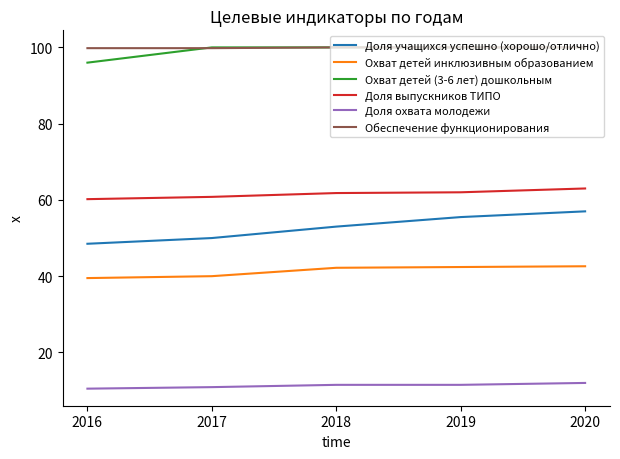

Which series has the largest range (max minus min)?

Доля учащихся успешно (хорошо/отлично)